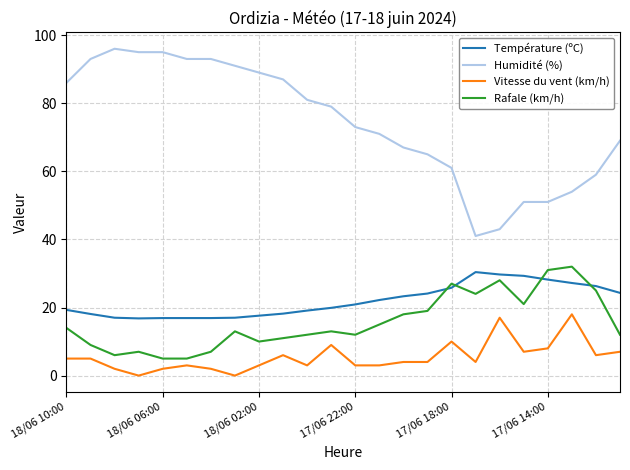

How many lines are shown in the chart?

4